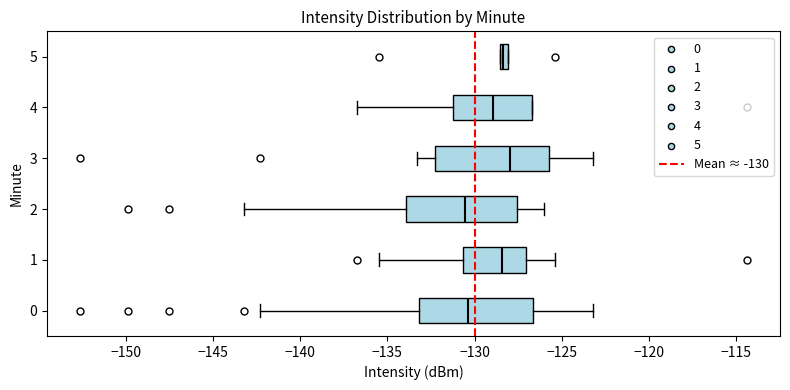

Where is the left edge of the box at y = 0 on the x-axis? The values are not printed on the chart, so give them approximately, as read against the axis.

-133.0